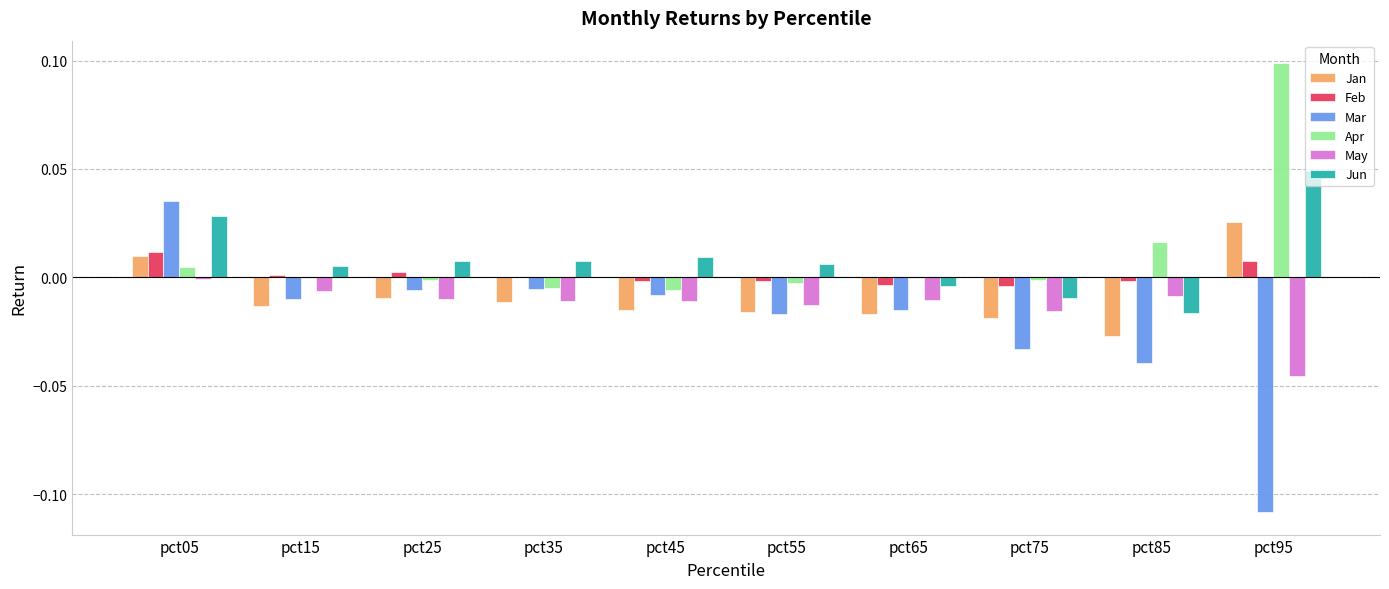

How many series are shown in this chart?

6